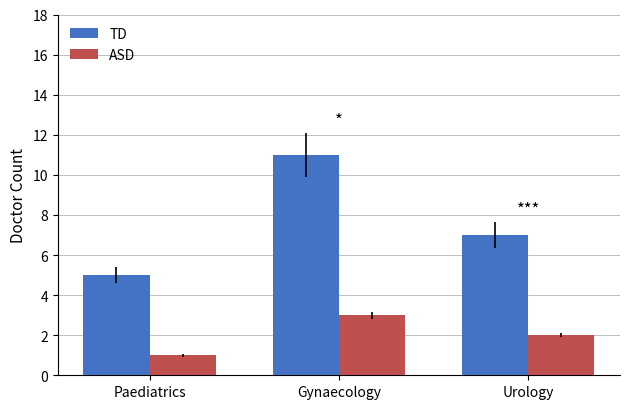

Rank the categories by TD value from lowest to highest.

Paediatrics, Urology, Gynaecology